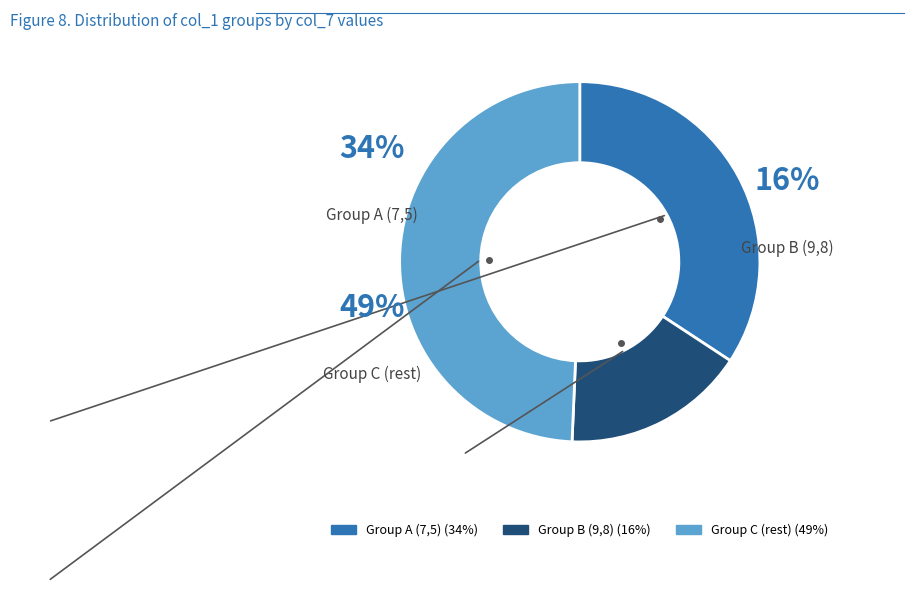

Is there a majority slice in this chart?

No